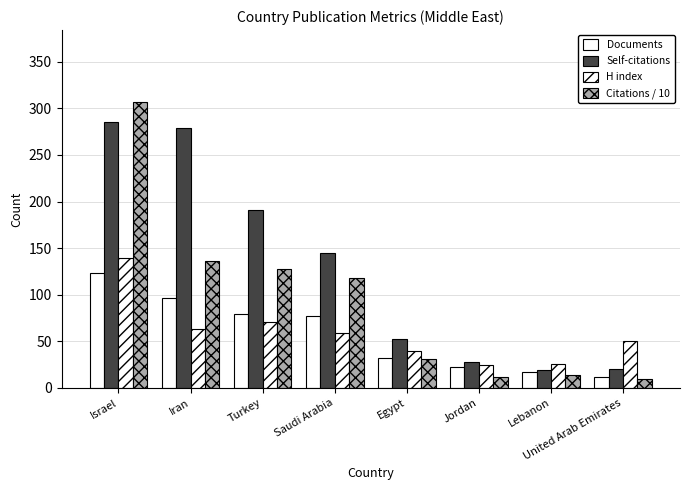

Does the chart contain any negative values?

No